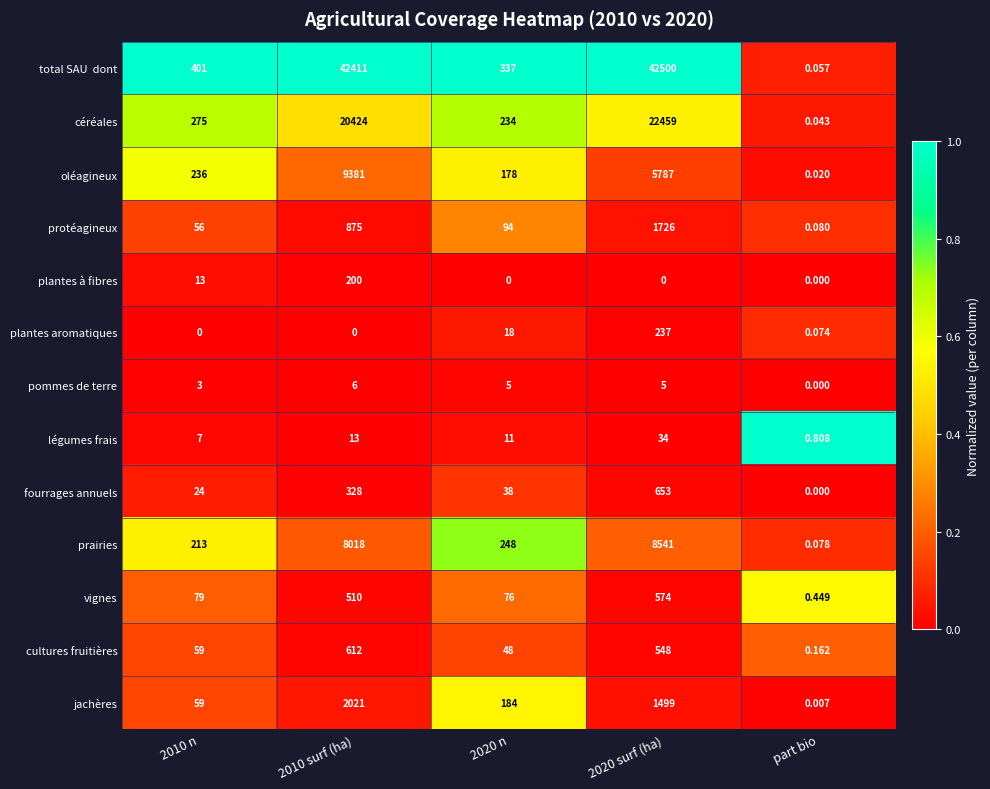

At which category is the sum across all series the highest?

2010 surf (ha)